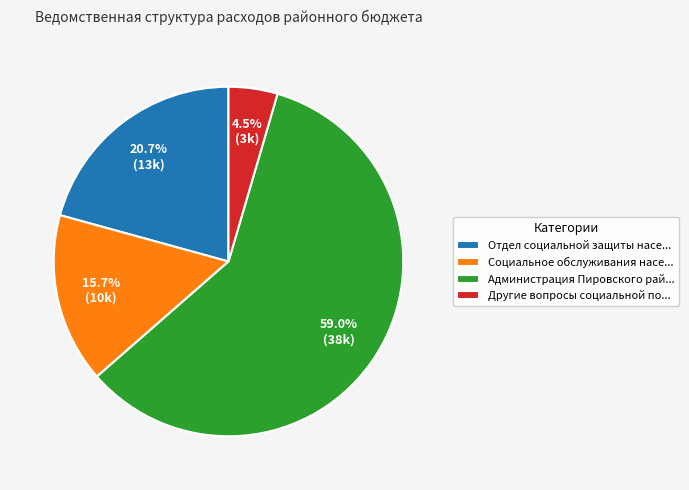

Does Отдел социальной защиты насе... account for over 50% of the chart?

No